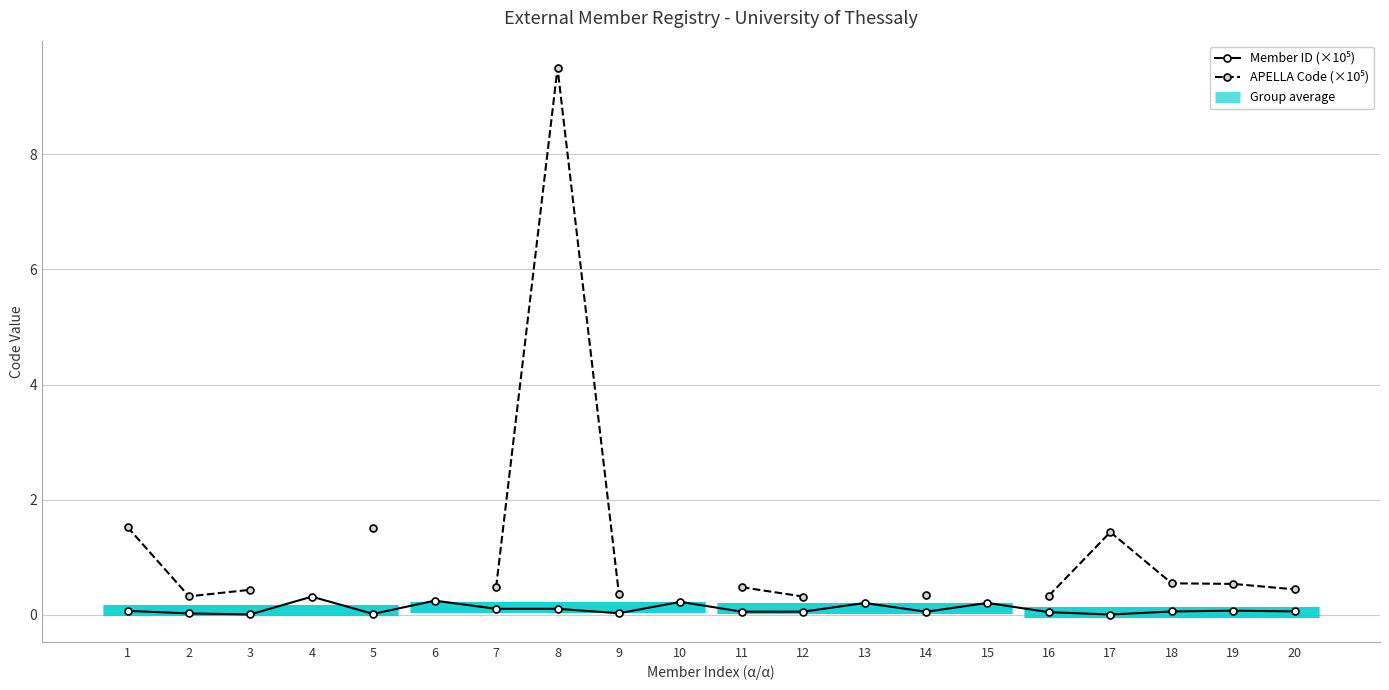

Where is Member ID (×10⁵) nearest to the value 0?

17